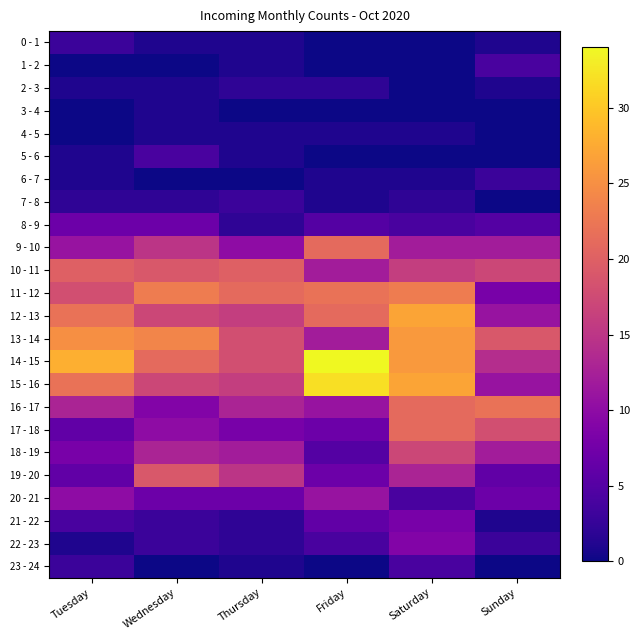

Which series has the largest range (max minus min)?

15 - 16